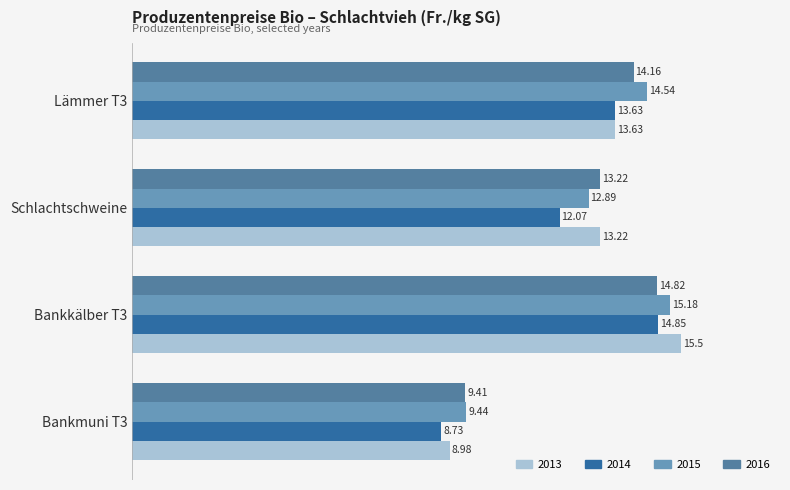

What is the total value across all series at Lämmer T3?

56.0